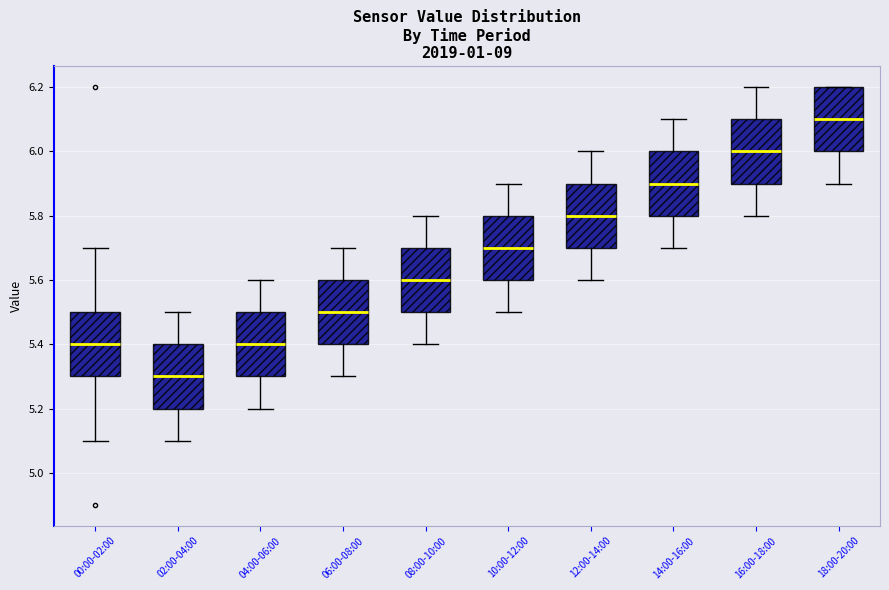

Reading left to right, transcribe this box plot: for each box, give where its median line is, the range the box spans, and where its two whiskers end, as read against the y-axis. The values are not printed on the chart, so give them approximately, as read against the axis.

00:00-02:00: median 5.4, box 5.3 to 5.5, whiskers 5.1 to 5.7
02:00-04:00: median 5.3, box 5.2 to 5.4, whiskers 5.1 to 5.5
04:00-06:00: median 5.4, box 5.3 to 5.5, whiskers 5.2 to 5.6
06:00-08:00: median 5.5, box 5.4 to 5.6, whiskers 5.3 to 5.7
08:00-10:00: median 5.6, box 5.5 to 5.7, whiskers 5.4 to 5.8
10:00-12:00: median 5.7, box 5.6 to 5.8, whiskers 5.5 to 5.9
12:00-14:00: median 5.8, box 5.7 to 5.9, whiskers 5.6 to 6.0
14:00-16:00: median 5.9, box 5.8 to 6.0, whiskers 5.7 to 6.1
16:00-18:00: median 6.0, box 5.9 to 6.1, whiskers 5.8 to 6.2
18:00-20:00: median 6.1, box 6.0 to 6.2, whiskers 5.9 to 6.2